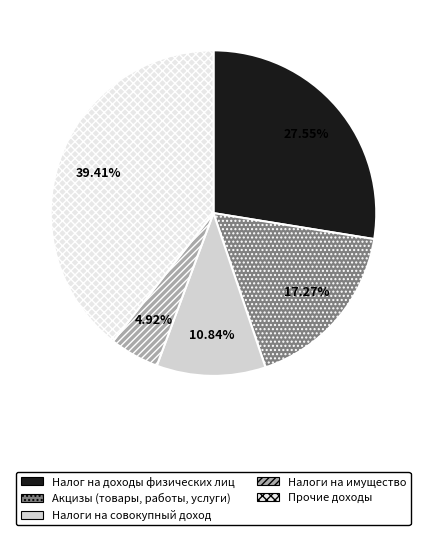

What is the largest slice in the pie chart?

Прочие доходы